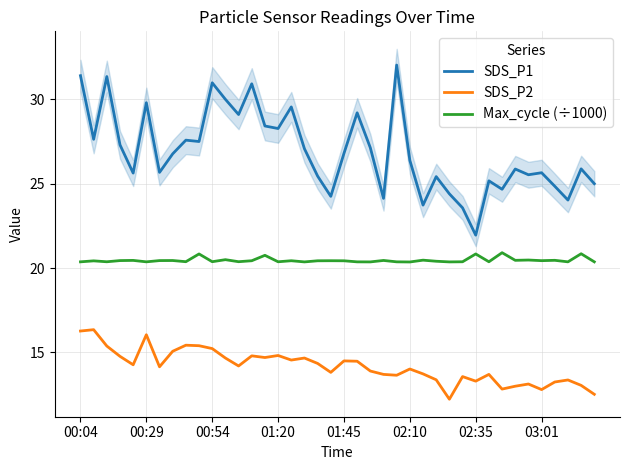

What is the minimum value for Max_cycle (÷1000)?

20.4